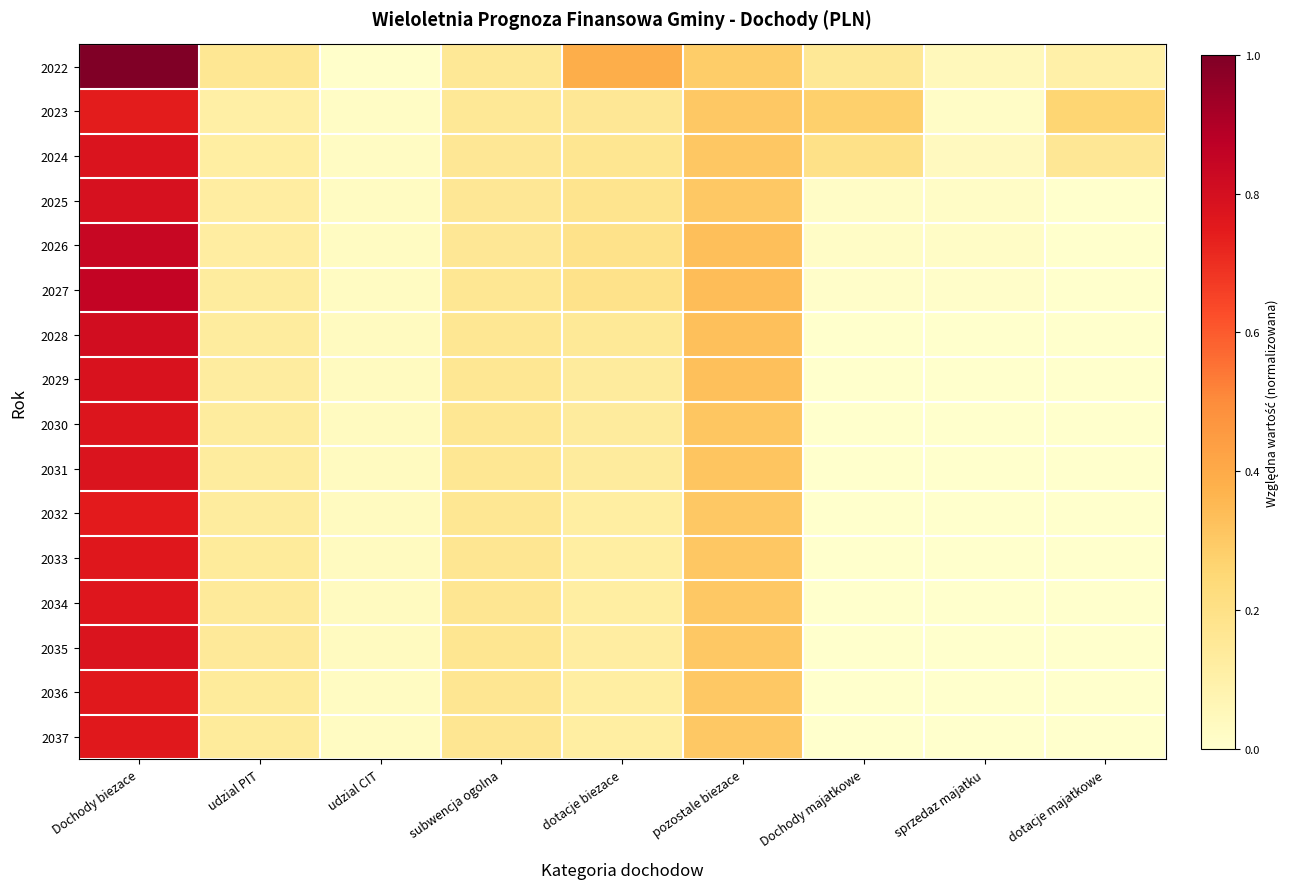

List the series in order of their peak value, lowest first.

2023, 2032, 2036, 2037, 2033, 2034, 2030, 2024, 2031, 2035, 2029, 2025, 2028, 2026, 2027, 2022